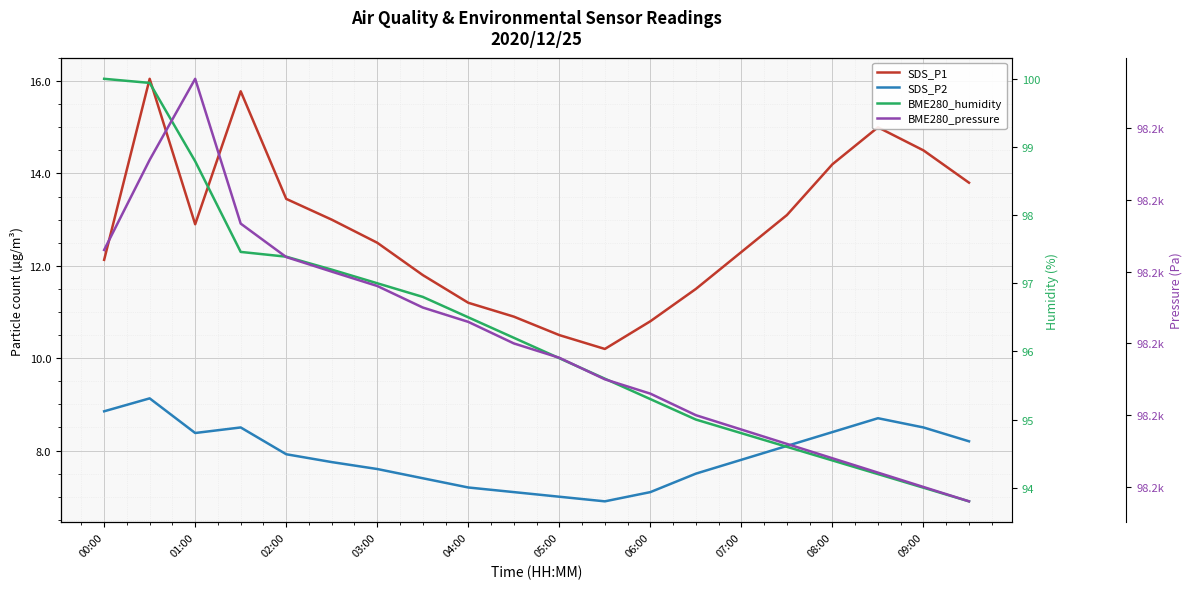

At 15, list the series in order from smallest to largest.

SDS_P2, SDS_P1, BME280_humidity, BME280_pressure